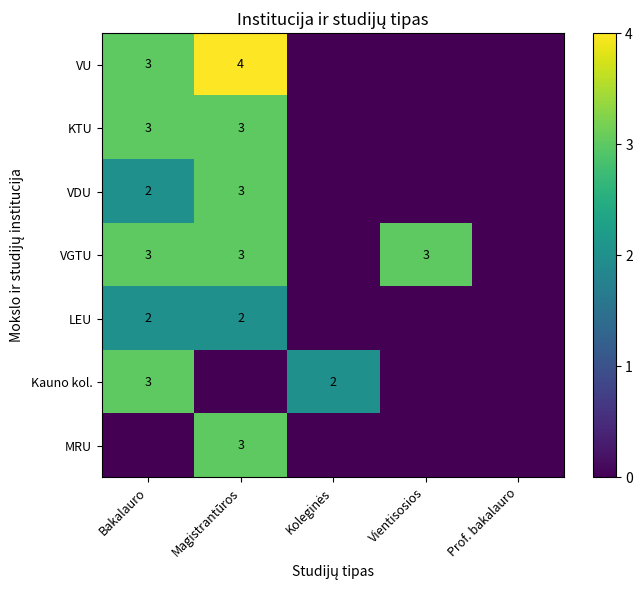

How many categories are shown in the chart?

5